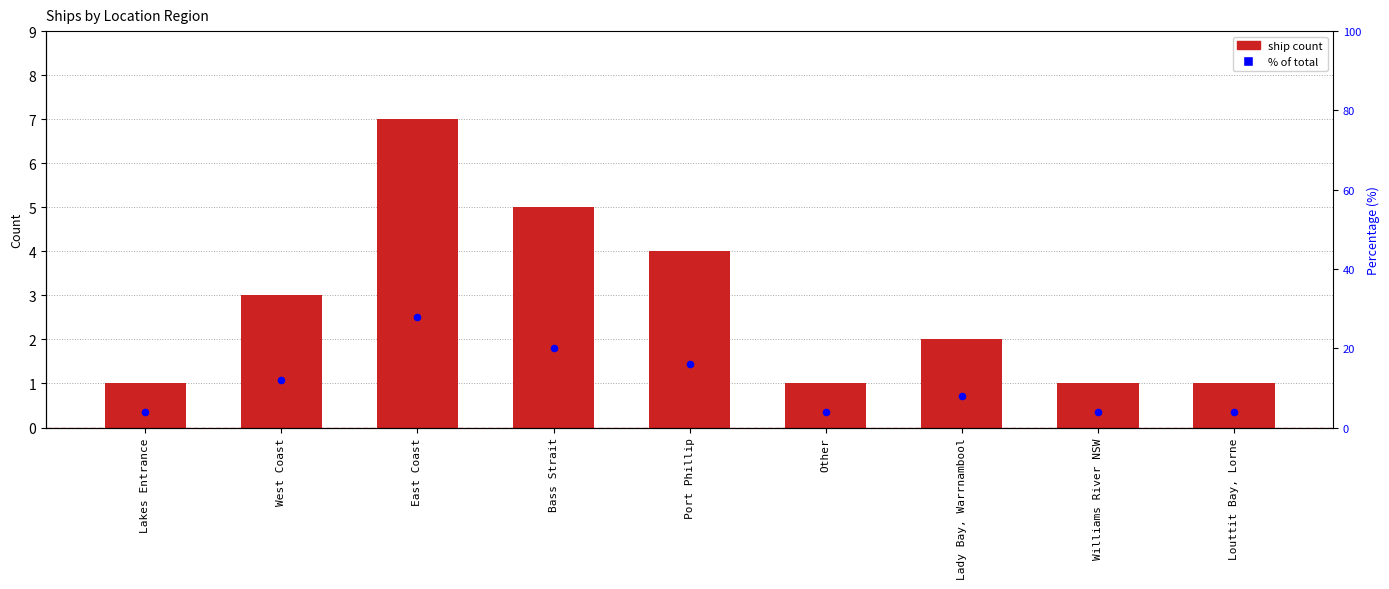

At which category is the sum across all series the highest?

East Coast